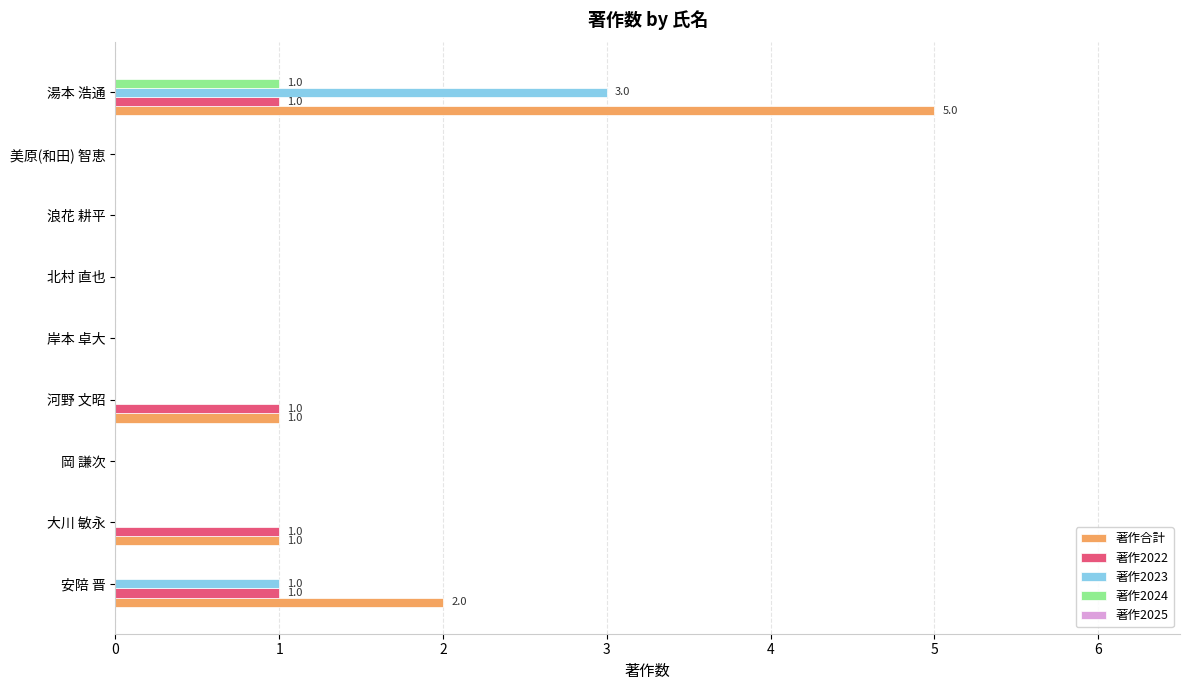

True or false: 著作2024 has a value of 0 at 美原(和田) 智恵.

True